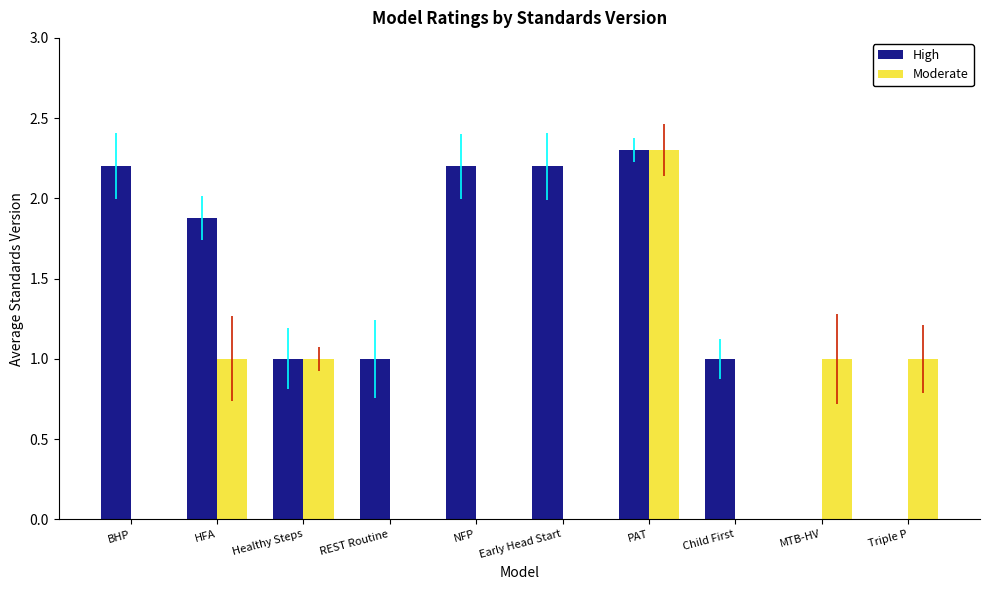

What is the maximum value shown in the chart?

2.3